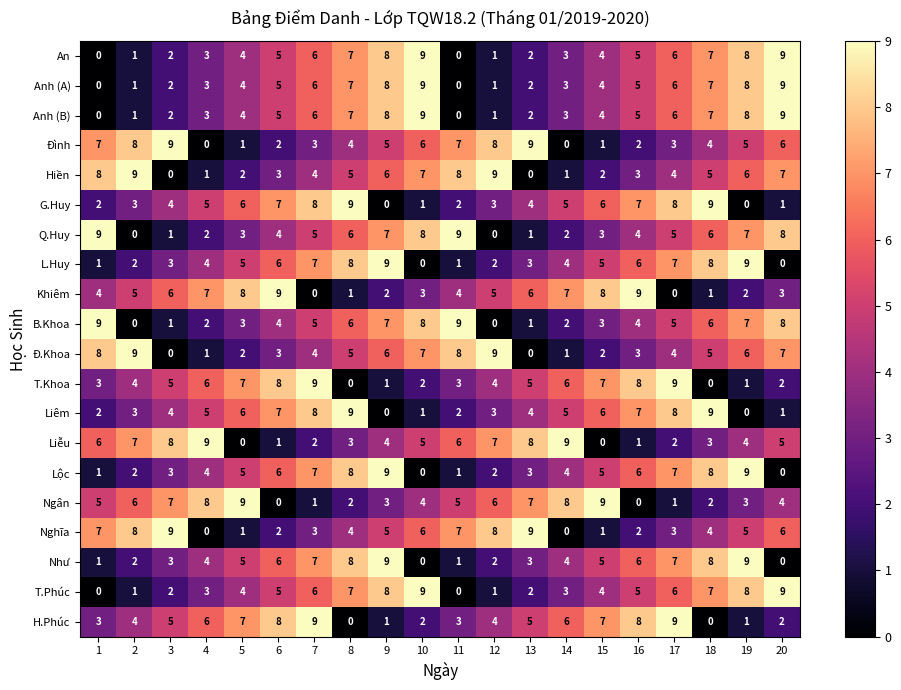

Is it true that Anh (A) equals 12 at 8?

False